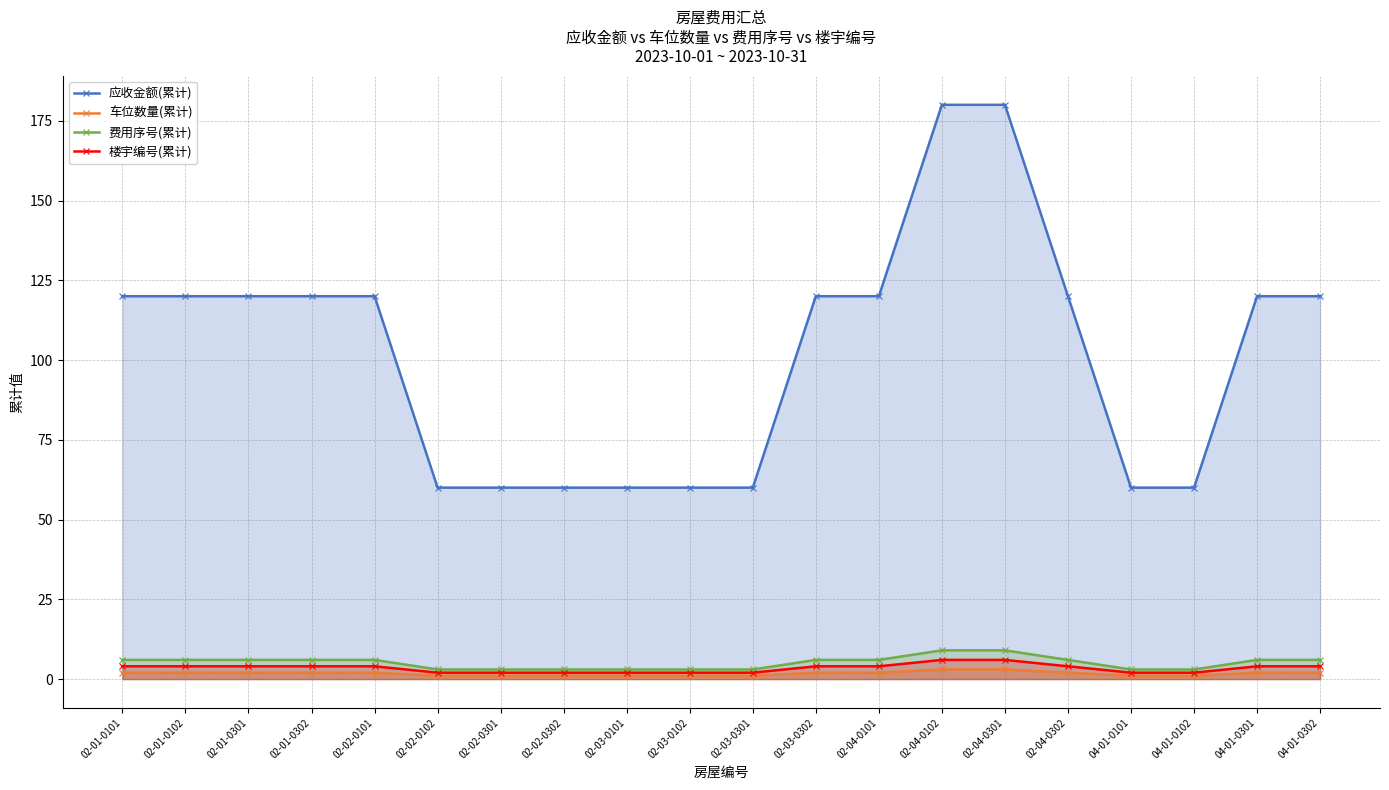

What is the label of the 2nd point from the left?

02-01-0102